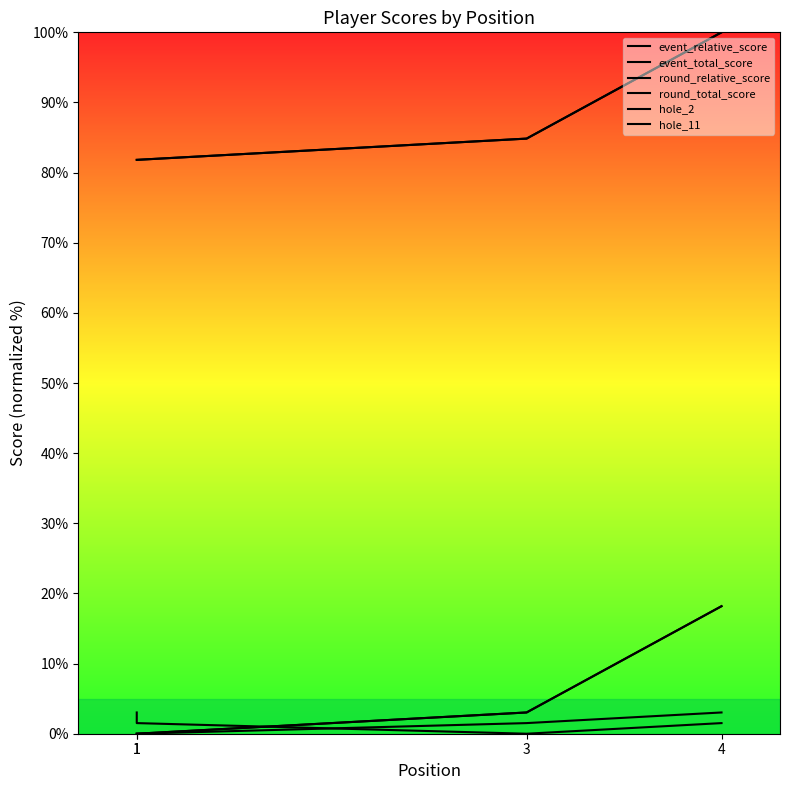

Reading left to right, list all the values displayed in this chart.

event_relative_score: 0.0	0.0	3.0	18.2
event_total_score: 81.8	81.8	84.8	100.0
round_relative_score: 0.0	0.0	3.0	18.2
round_total_score: 81.8	81.8	84.8	100.0
hole_2: 0.0	0.0	1.5	3.0
hole_11: 3.0	1.5	0.0	1.5